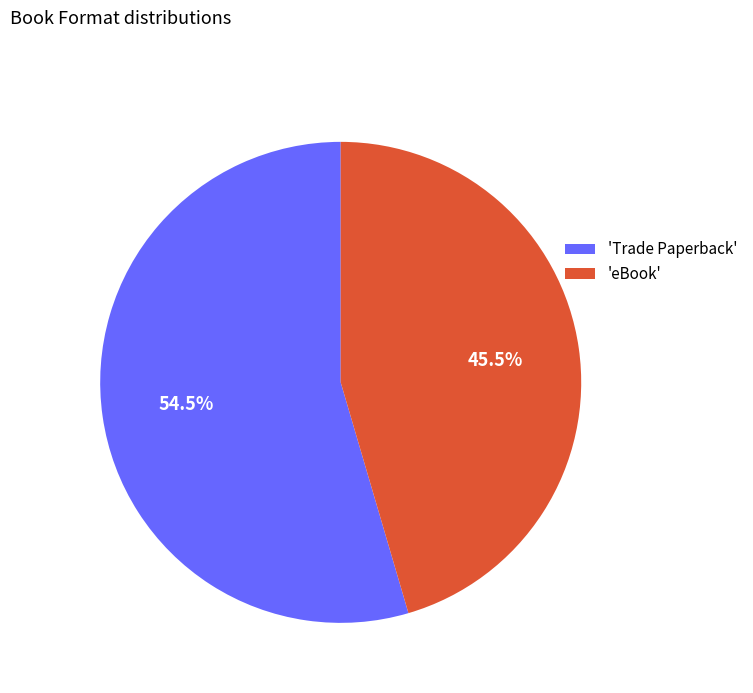

Count the number of slices in the pie.

2